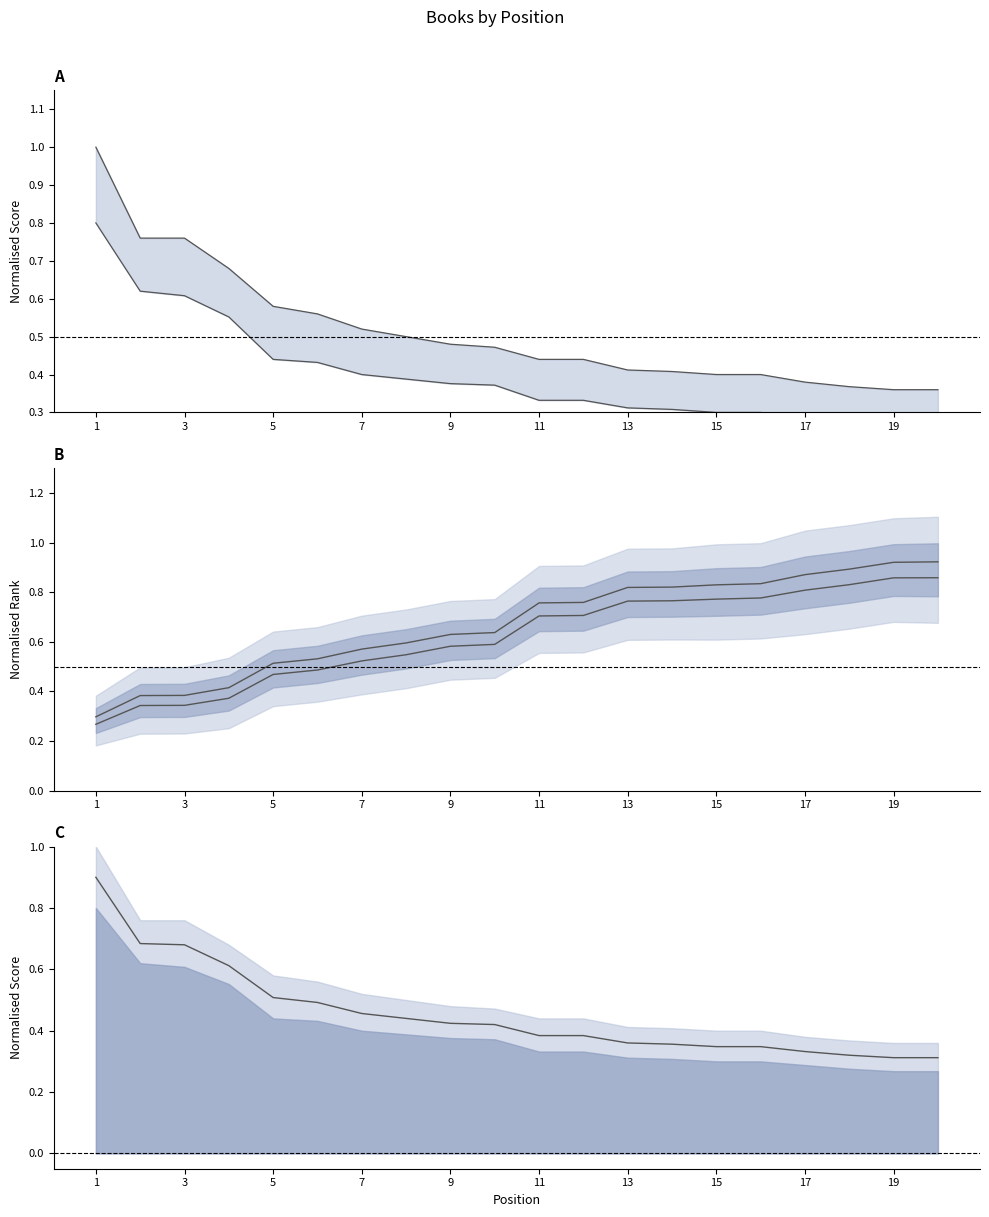

True or false: the data has more than 0 interior local peaks.

False